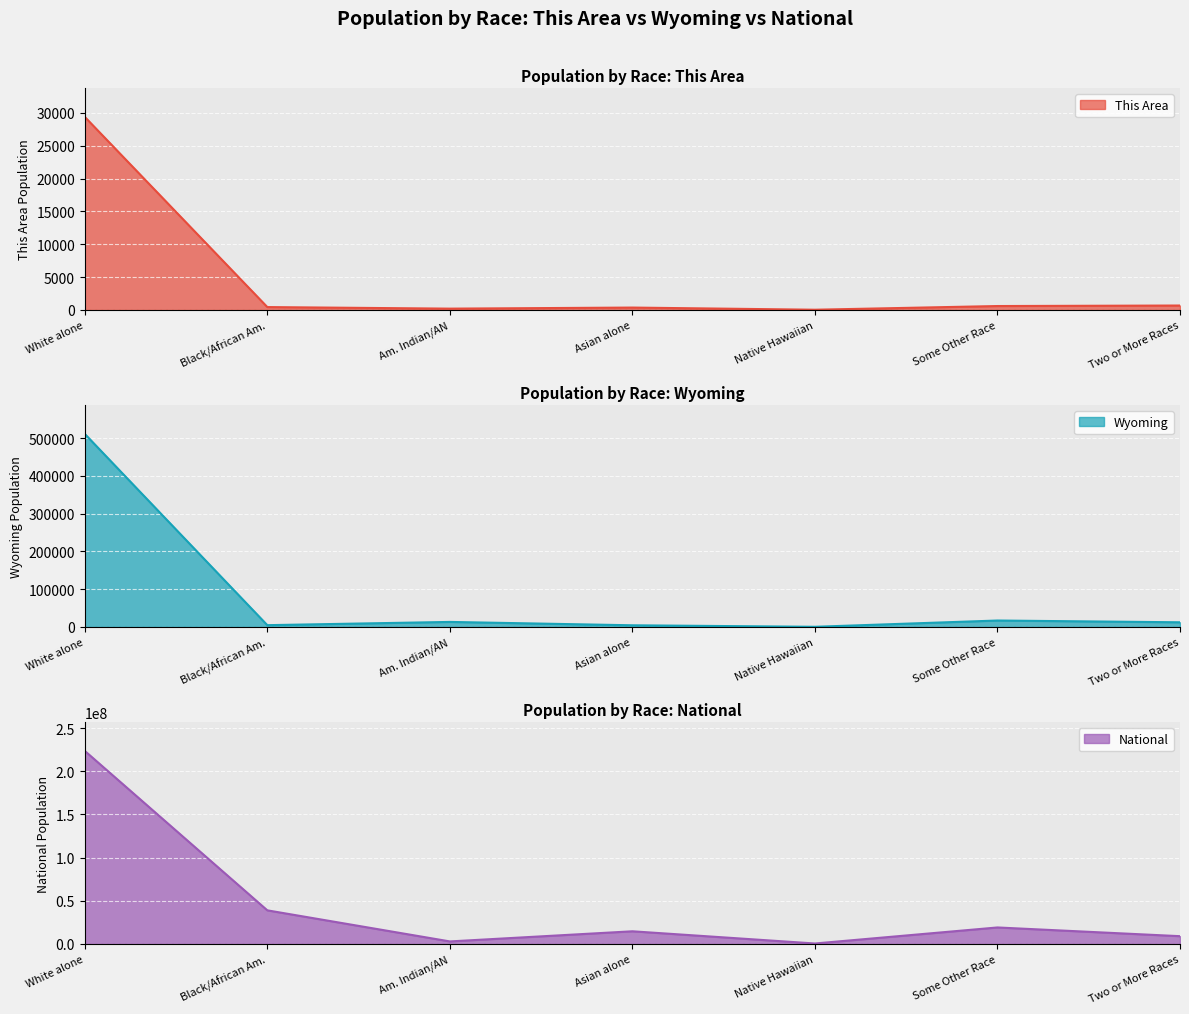

True or false: This Area has a value of 35 at Native Hawaiian.

True